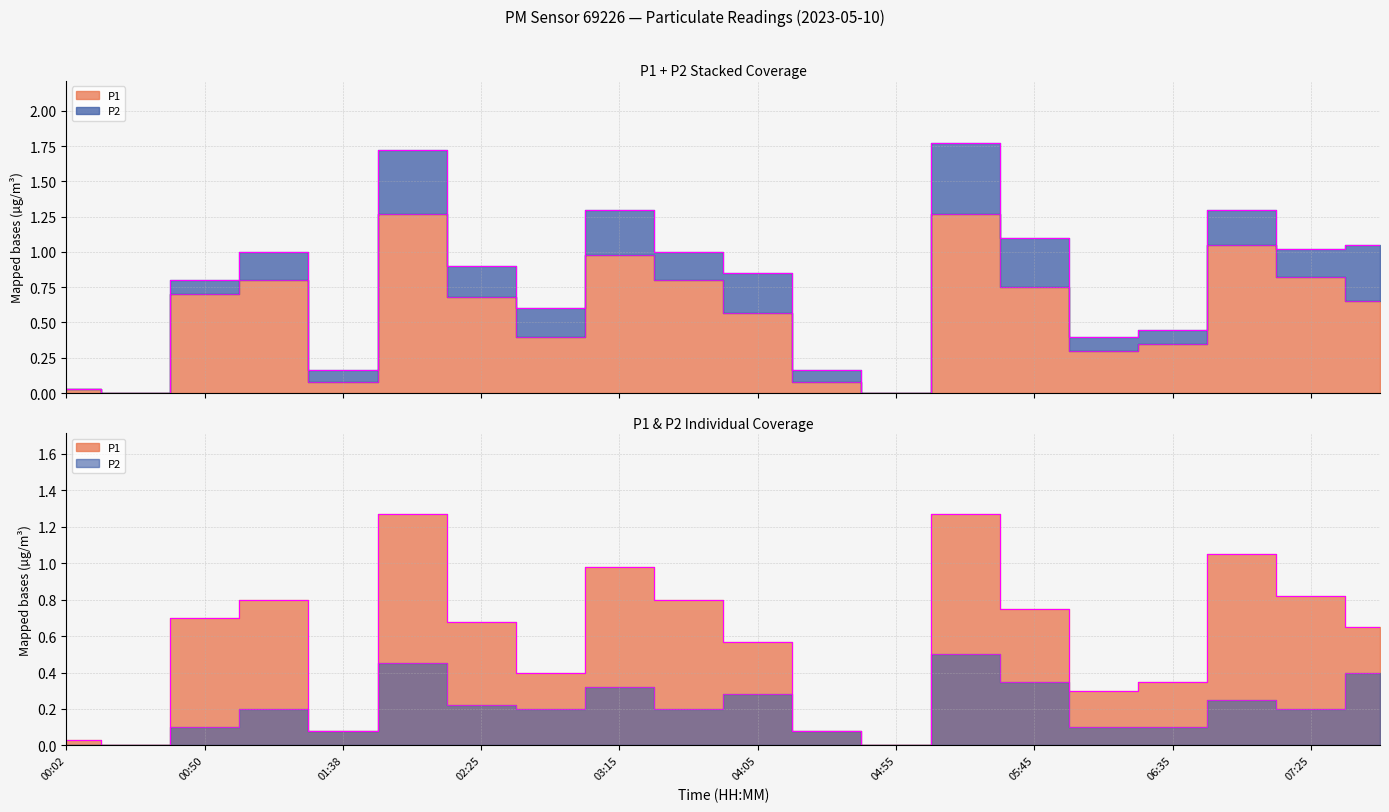

How many positive values does the P1 series have?

18